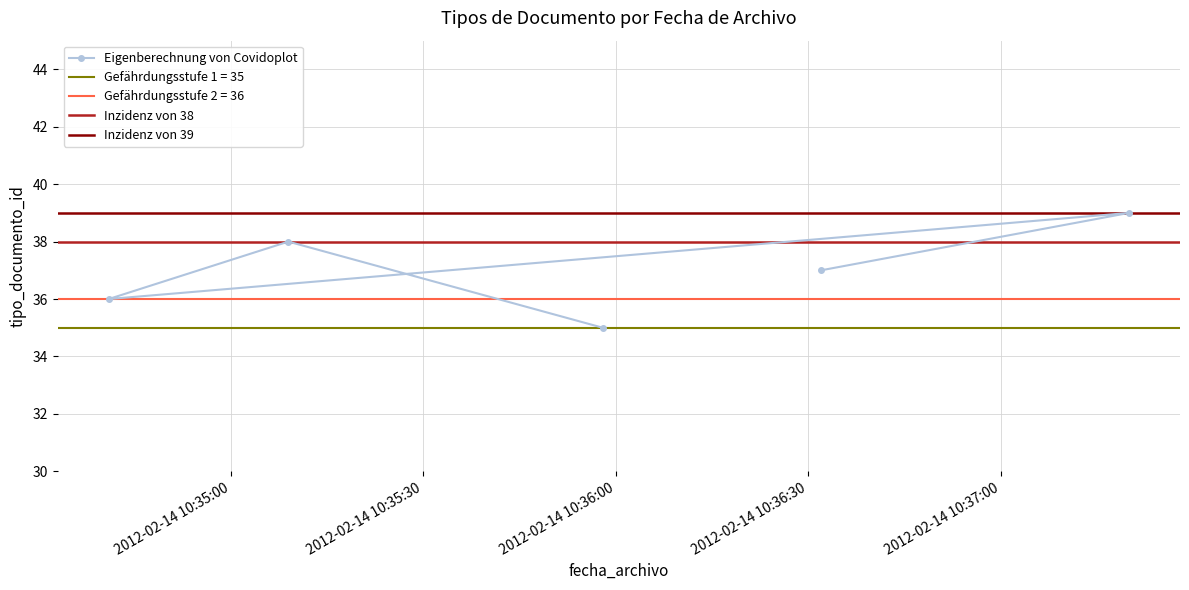

What is the change in value from 2012-02-14 10:35:58 to 2012-02-14 10:37:20?

+4